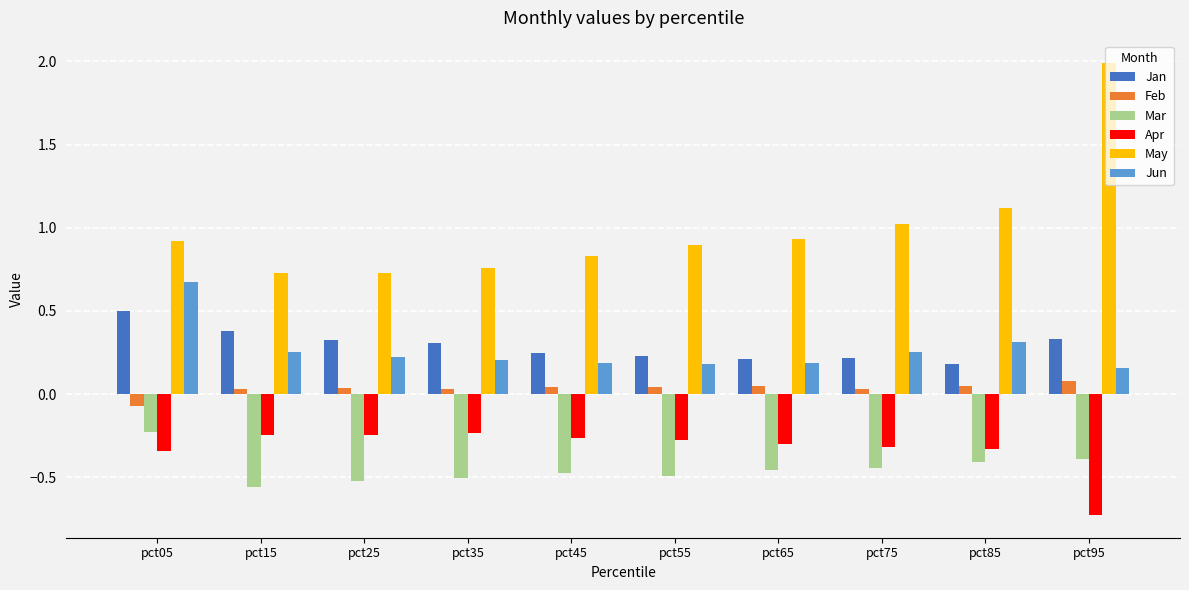

The Apr series shows -1.1 at pct95. True or false?

False